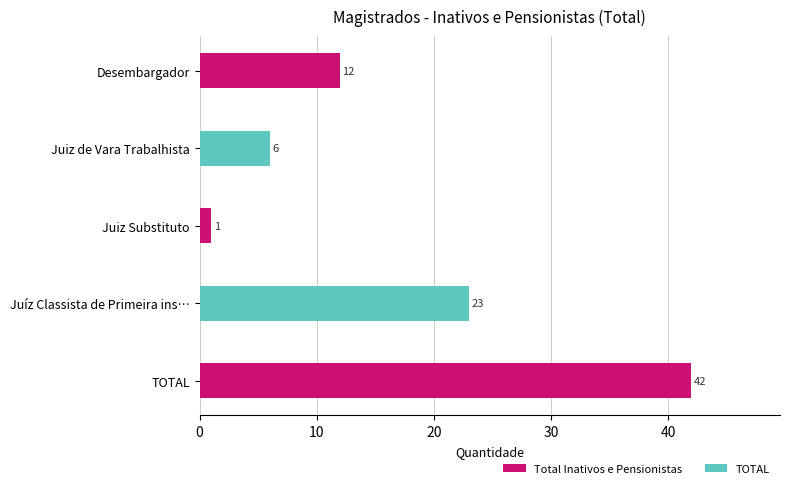

At which label is the value closest to 21?

Juíz Classista de Primeira ins…